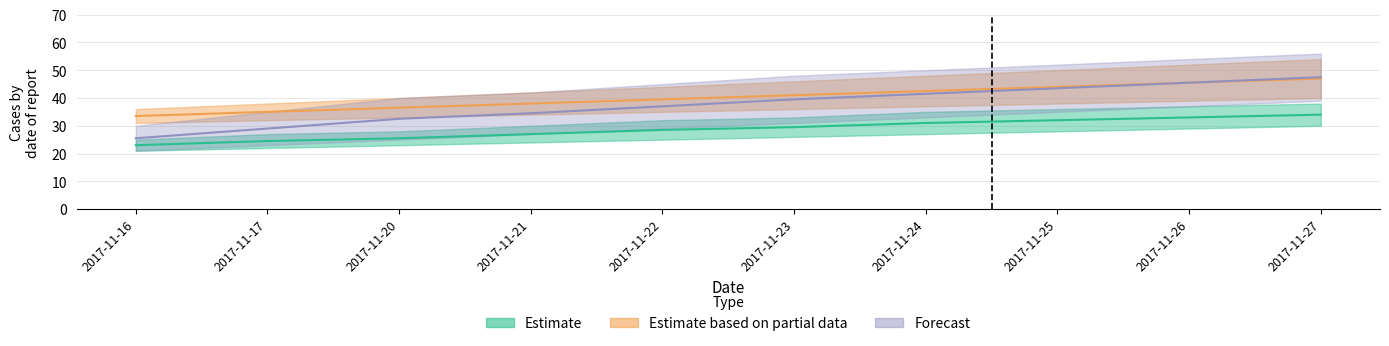

What is the minimum value for Estimate_lower?

33.5